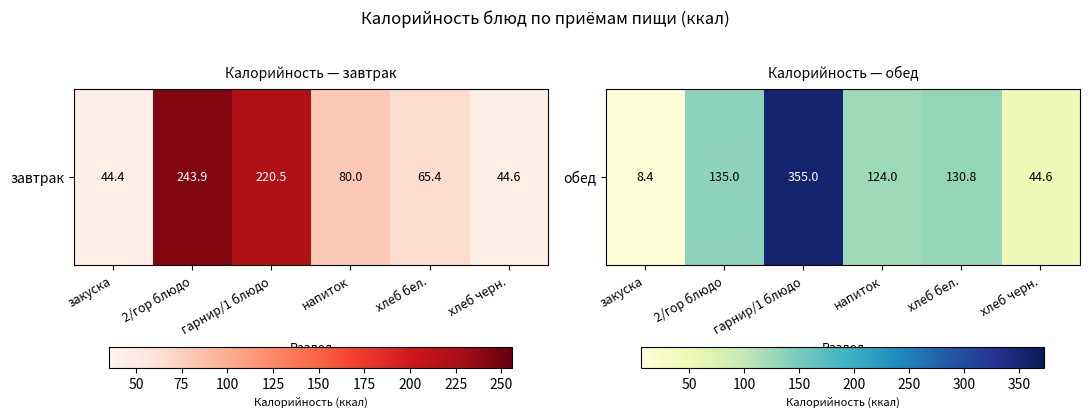

Rank the categories by value from highest to lowest.

гарнир/1 блюдо, 2/гор блюдо, хлеб бел., напиток, хлеб черн., закуска